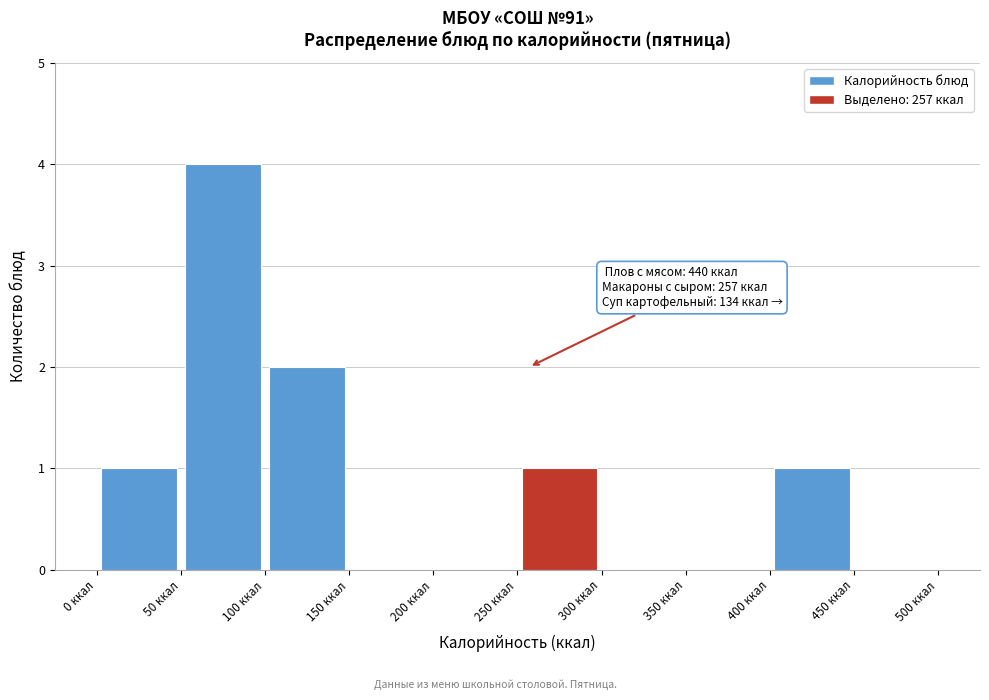

Which range on the x-axis has the tallest bar?

50 to 100